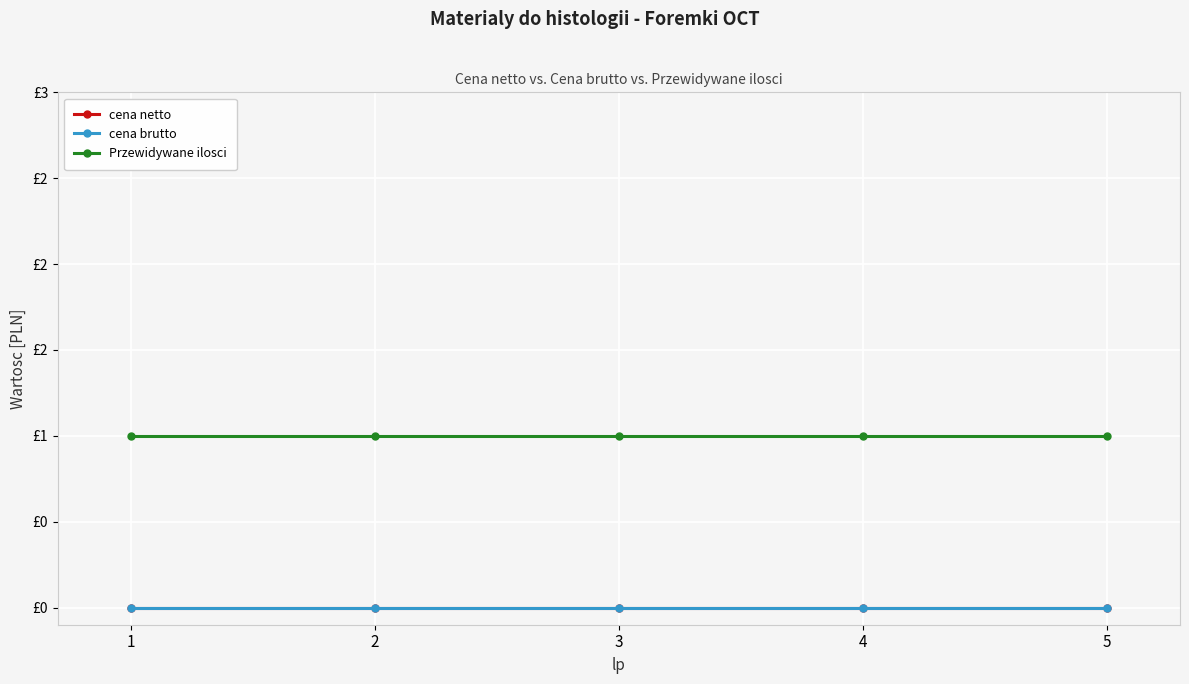

Which has a higher value, 1 or 3?

1